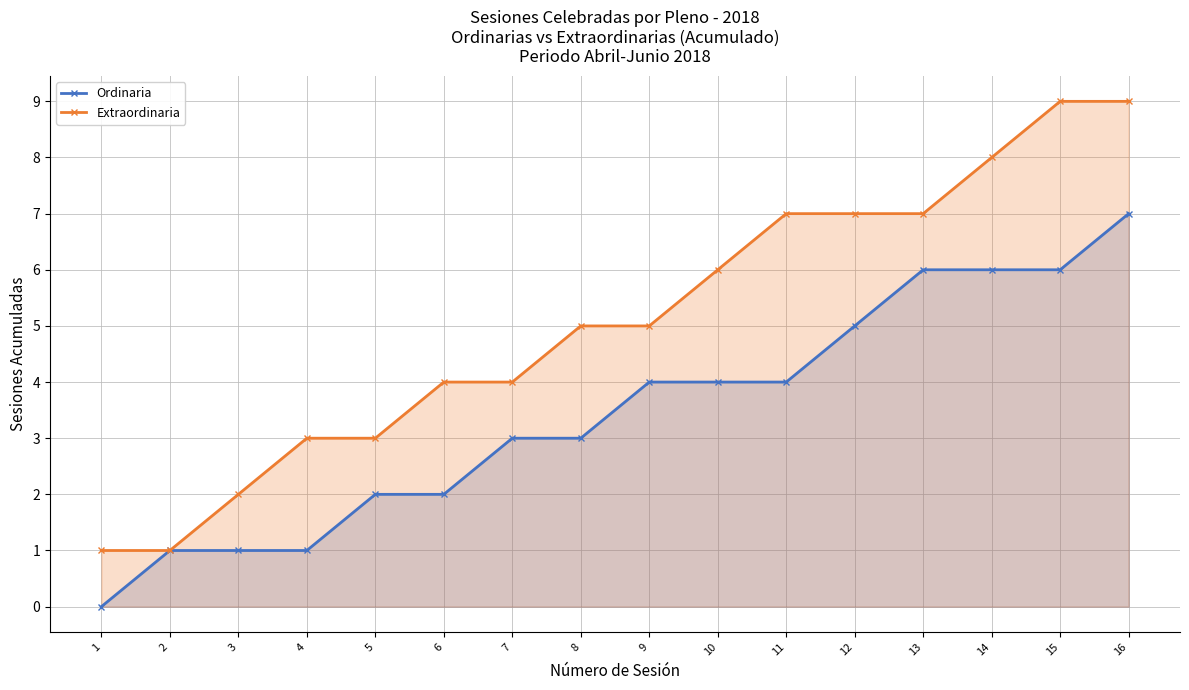

Reading right to left, extract all data points from this chart.

Ordinaria: 16=7	15=6	14=6	13=6	12=5	11=4	10=4	9=4	8=3	7=3	6=2	5=2	4=1	3=1	2=1	1=0
Extraordinaria: 16=9	15=9	14=8	13=7	12=7	11=7	10=6	9=5	8=5	7=4	6=4	5=3	4=3	3=2	2=1	1=1